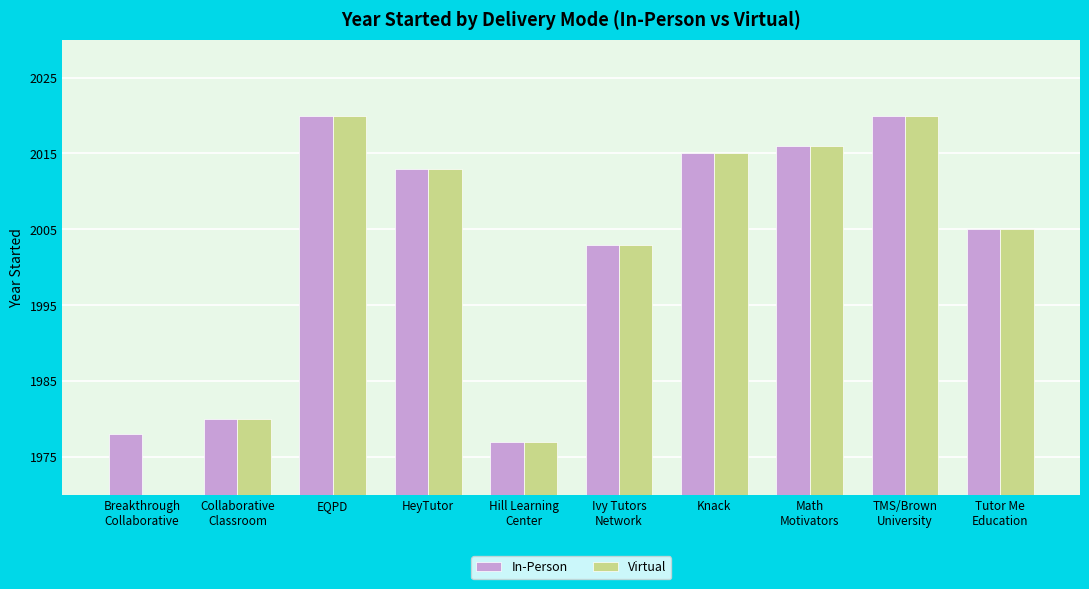

Is it true that Virtual equals 1213 at Breakthrough
Collaborative?

False